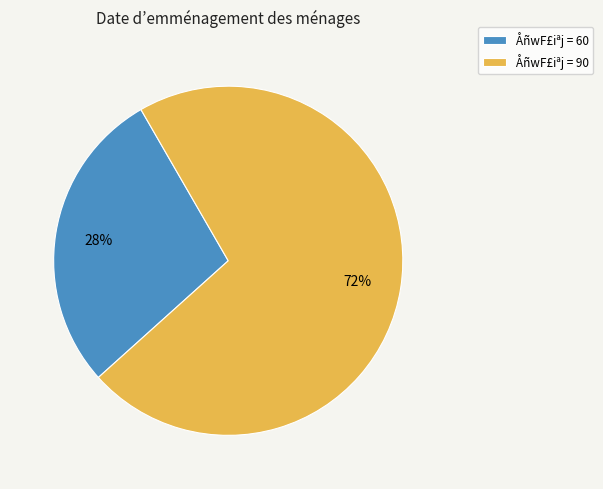

The ÅñwF£iªj = 60 slice represents 40% of the pie. True or false?

False